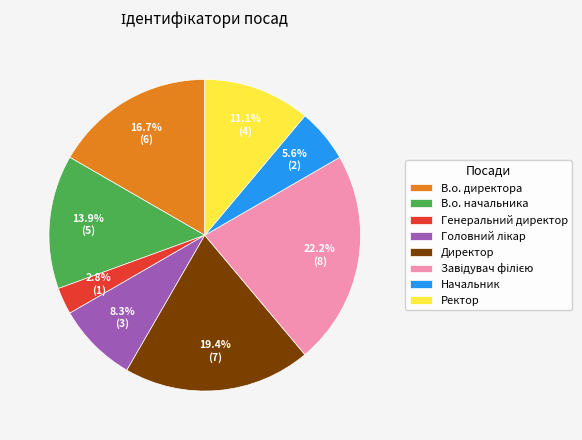

What percentage do В.о. начальника and Генеральний директор together represent?

16.7%